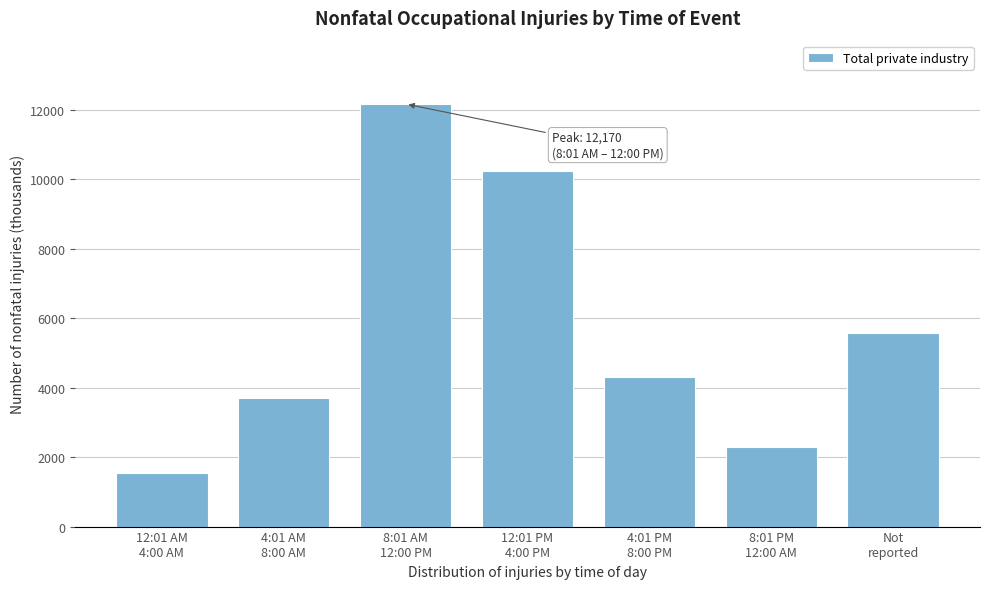

Reading left to right, extract all data points from this chart.

1540	3710	12170	10250	4300	2290	5590